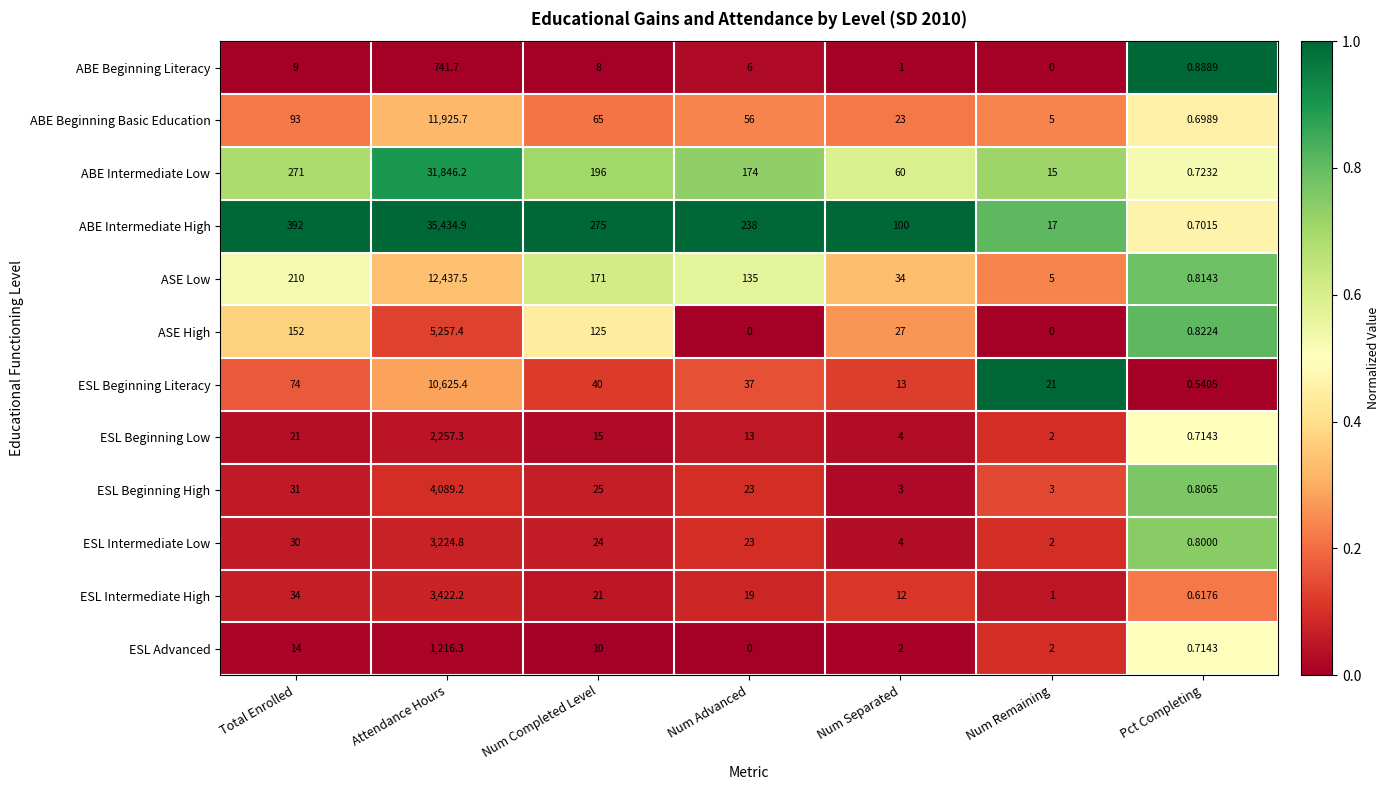

At Num Completed Level, list the series in order from smallest to largest.

ABE Beginning Literacy, ESL Advanced, ESL Beginning Low, ESL Intermediate High, ESL Intermediate Low, ESL Beginning High, ESL Beginning Literacy, ABE Beginning Basic Education, ASE High, ASE Low, ABE Intermediate Low, ABE Intermediate High